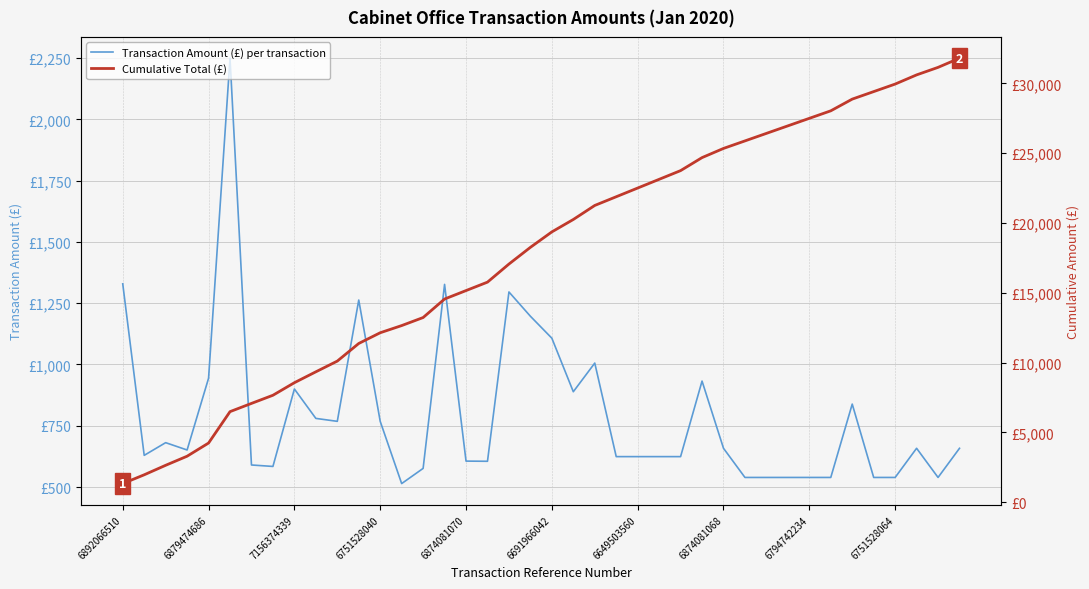

The value of Cumulative Total (£) at 6751528064 is 15835.5. True or false?

False